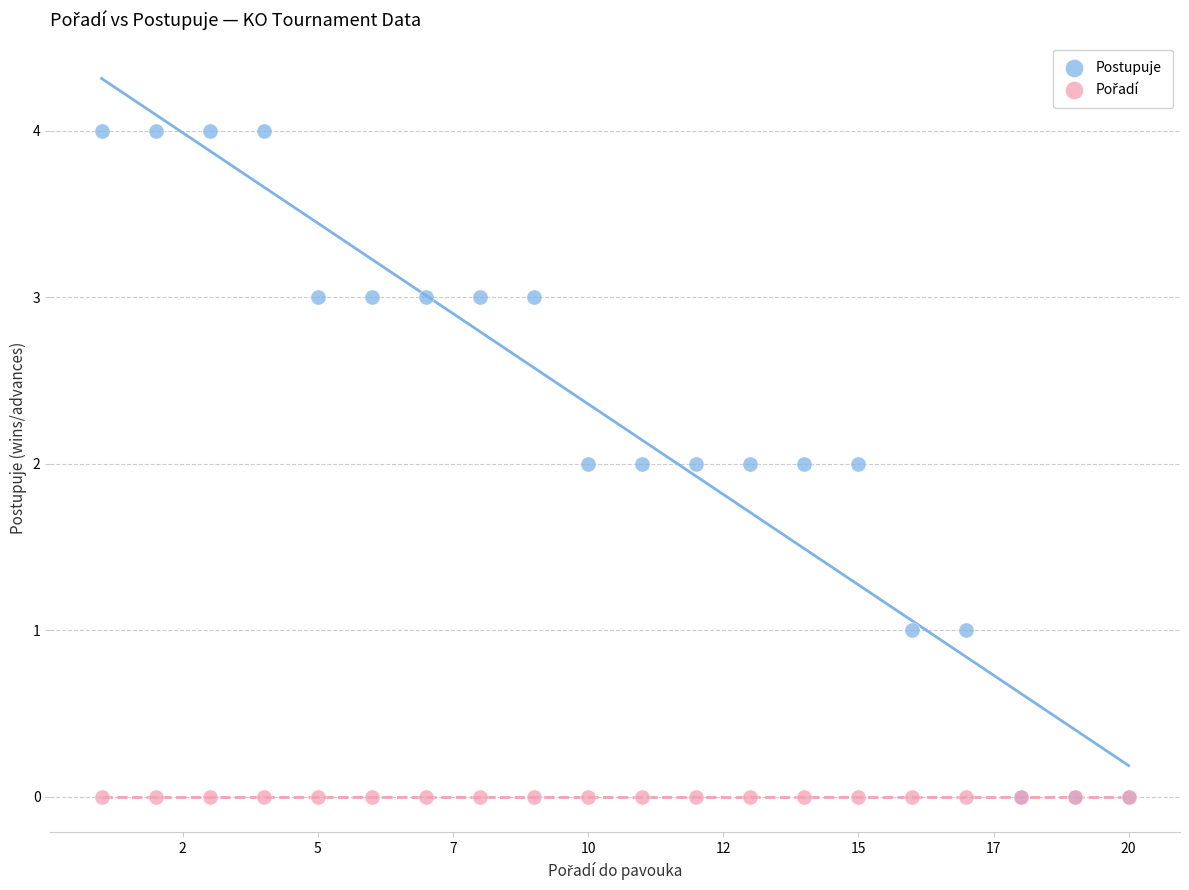

Which series reaches the maximum Y coordinate?

Postupuje